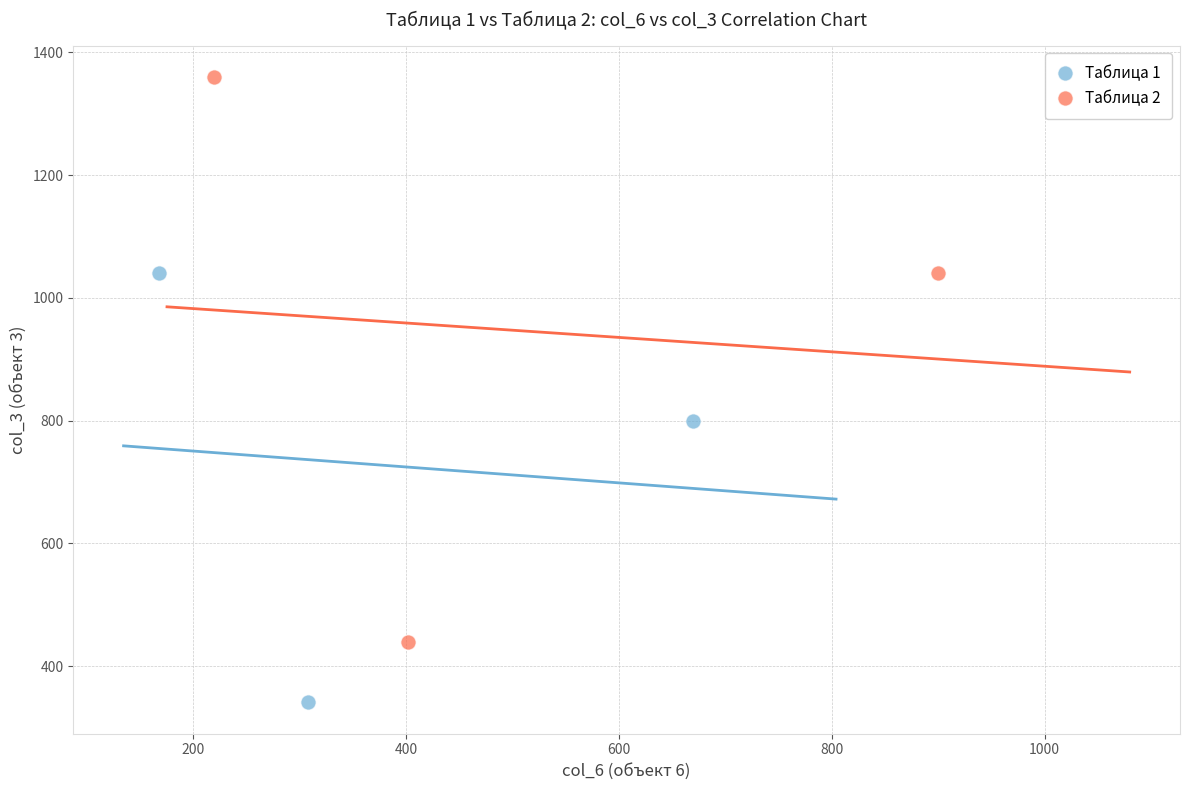

Which series contains the highest Y value?

Таблица 2